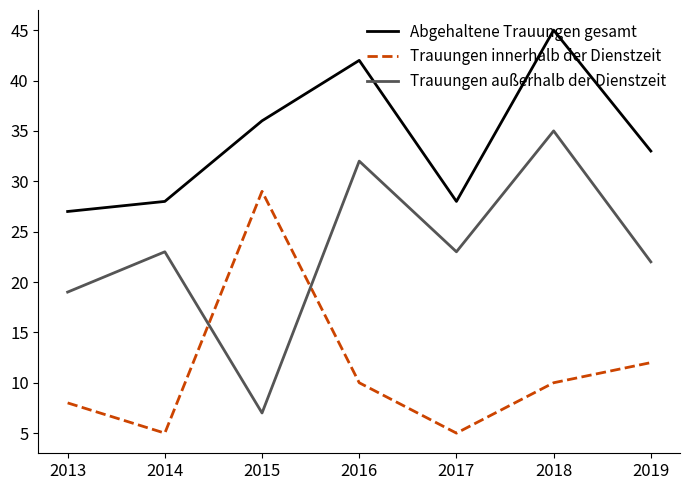

What are all the series names shown in the legend?

Abgehaltene Trauungen gesamt, Trauungen innerhalb der Dienstzeit, Trauungen außerhalb der Dienstzeit